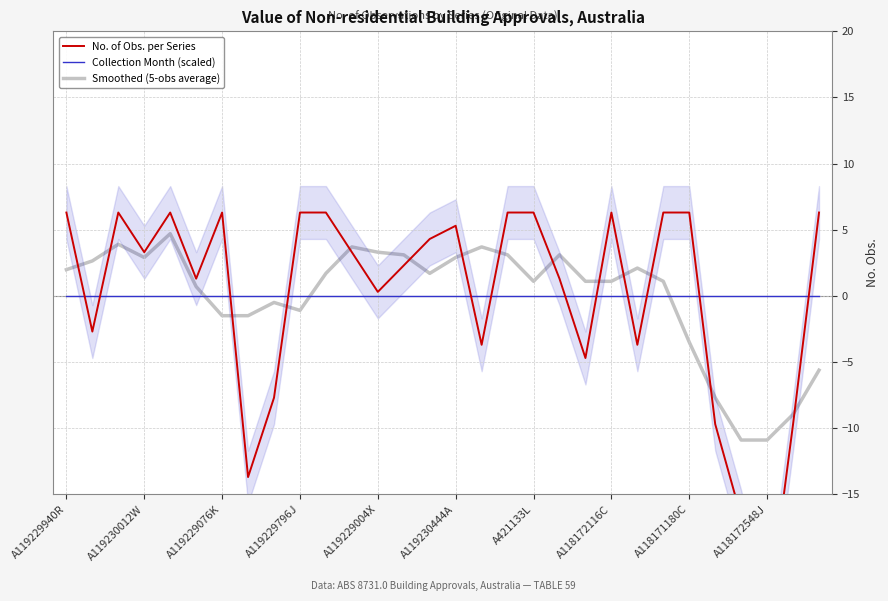

What is the difference between the maximum and minimum values in the No. of Obs. per Series series?

31.0